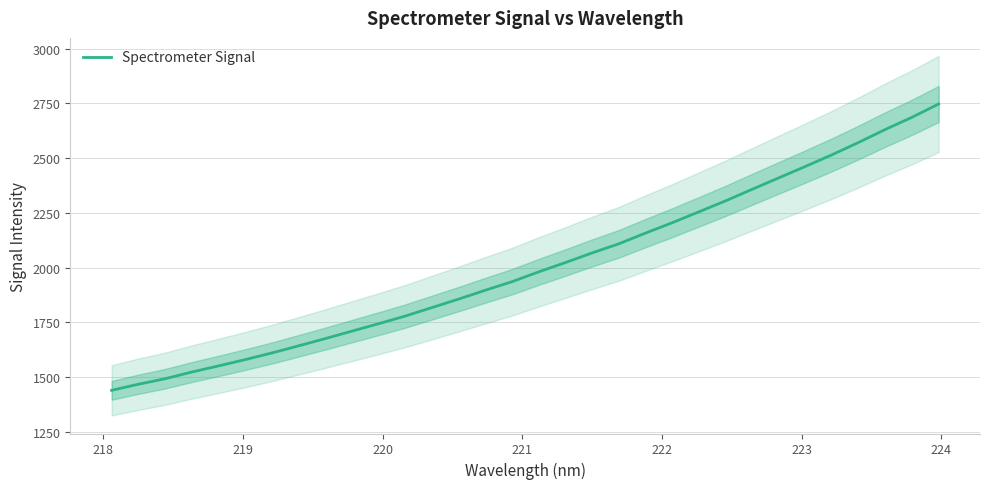

The value at 27 is 991.5. True or false?

False